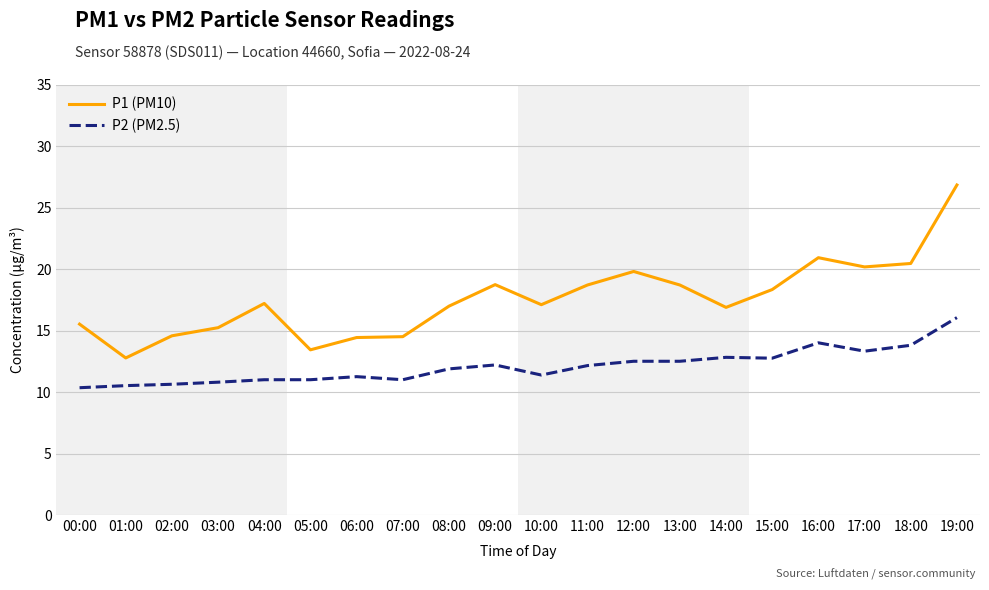

What position from the left is 08:00?

9